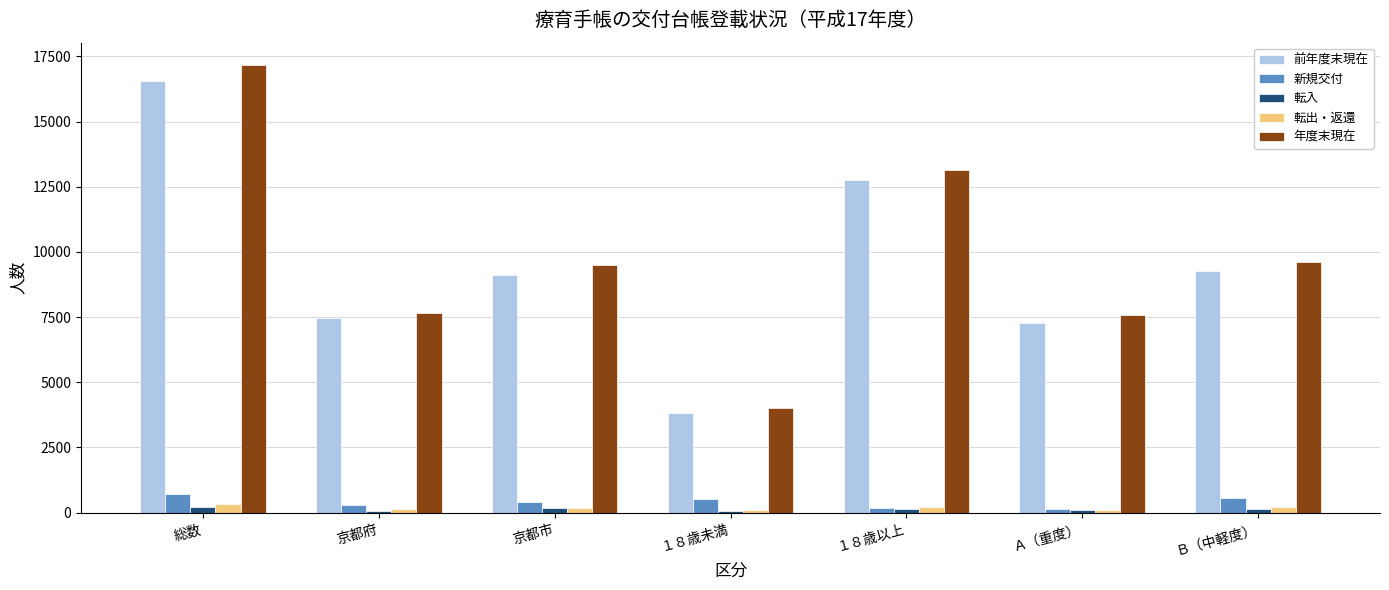

At which label is 前年度末現在 closest to 10187?

Ｂ（中軽度）